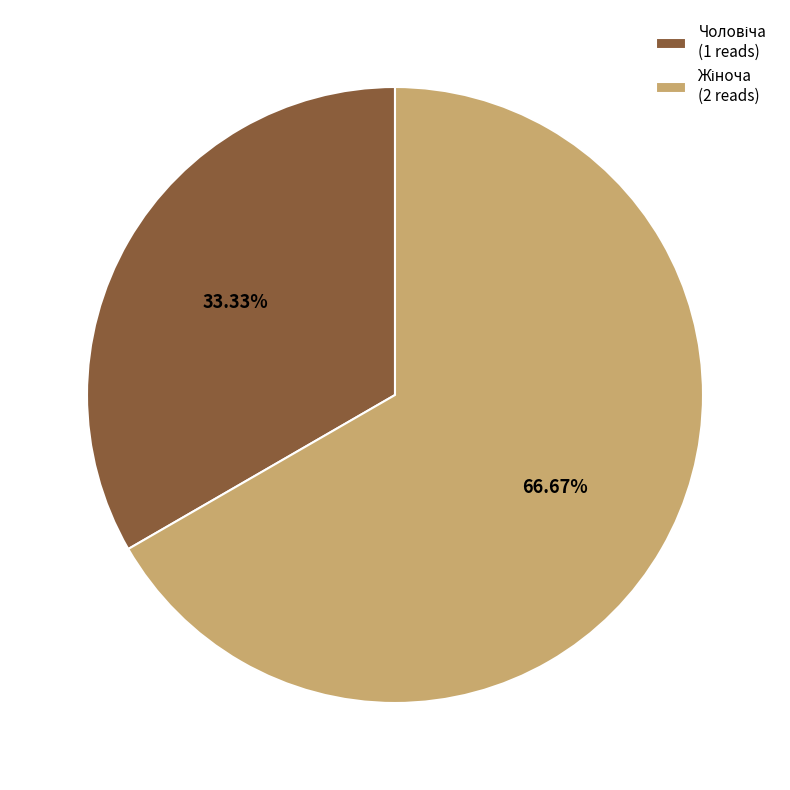

Is there a majority slice in this chart?

Yes